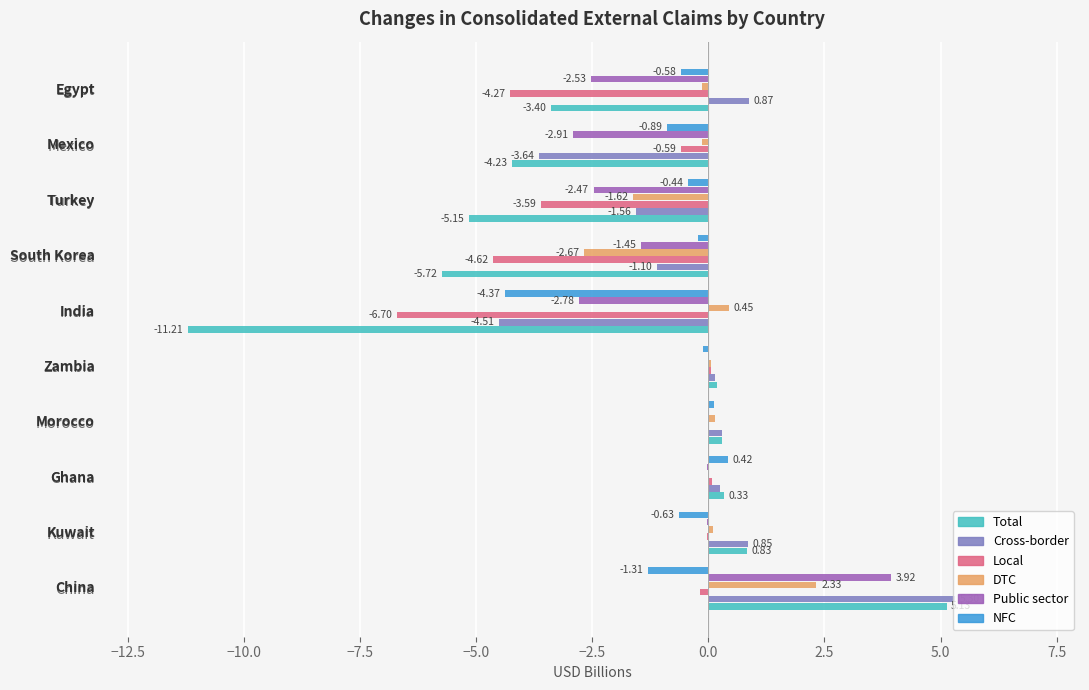

What is the sum of all DTC values?

-1.5